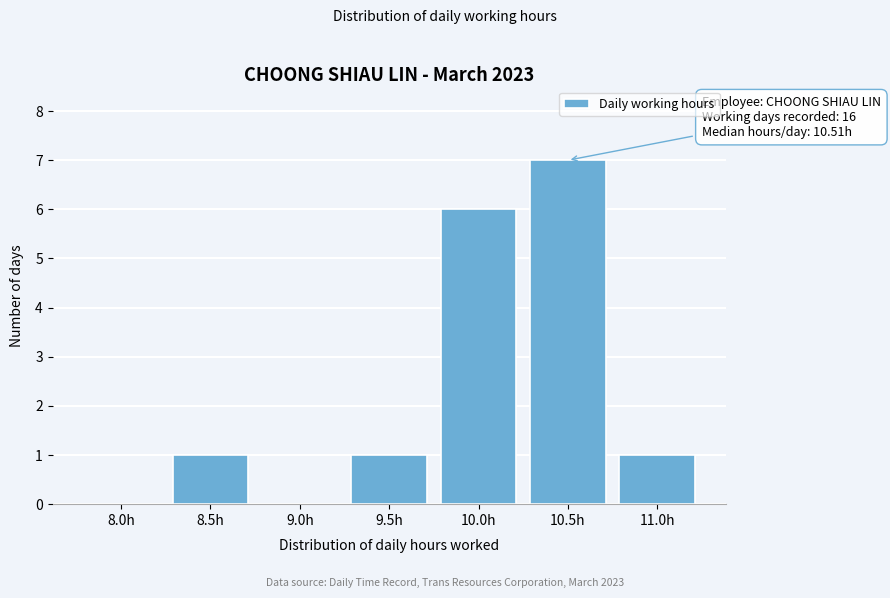

Reading right to left, what are all the values shown in this chart?

11.0h=1	10.5h=7	10.0h=6	9.5h=1	9.0h=0	8.5h=1	8.0h=0